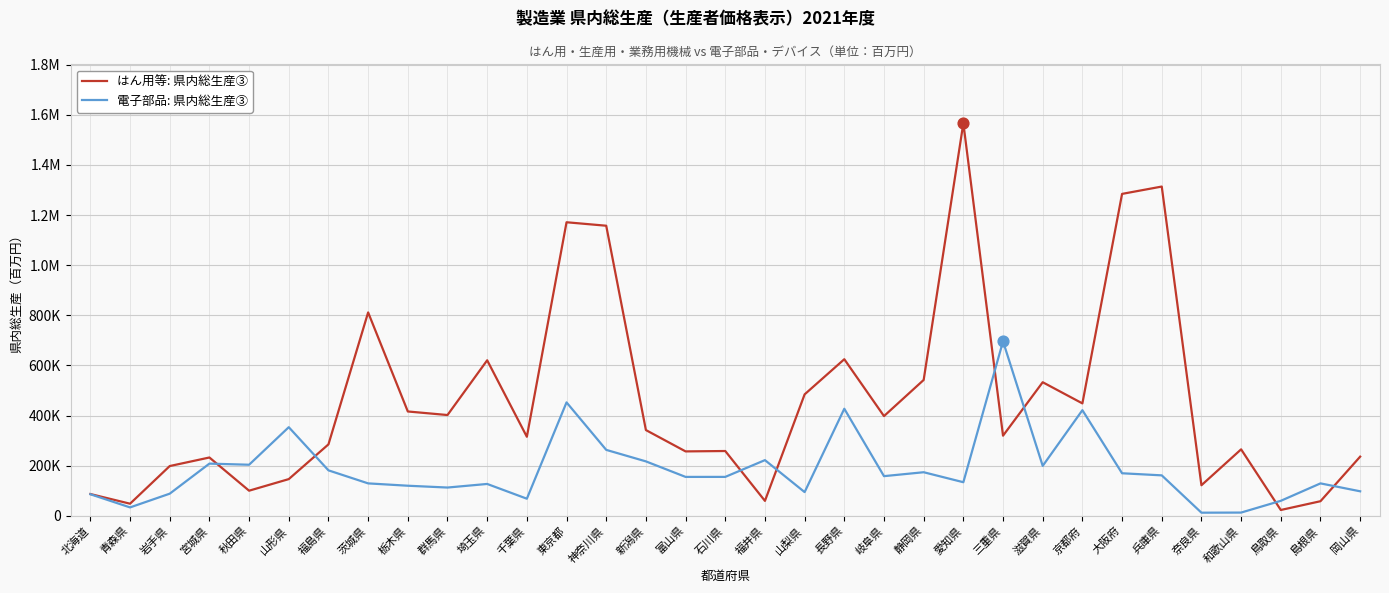

Is the value of 電子部品: 県内総生産③ at 岩手県 greater than the value of はん用等: 県内総生産③ at 東京都?

No